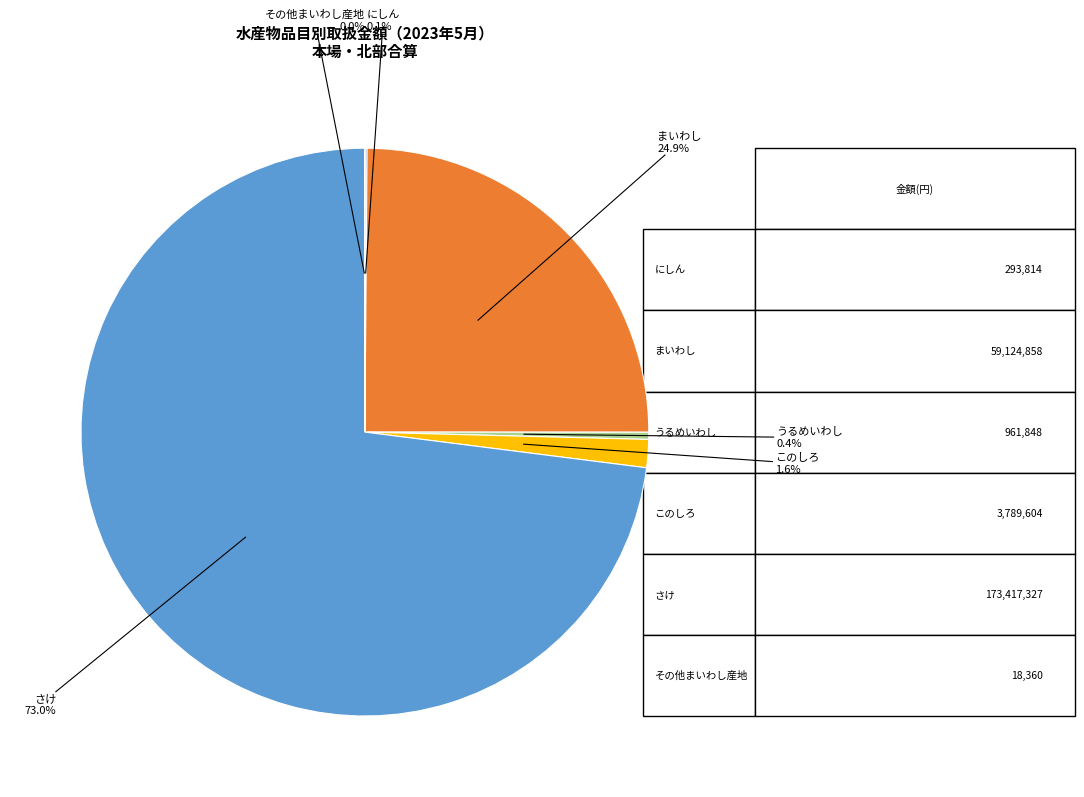

To the nearest percent, what is the average slice percentage?

17%